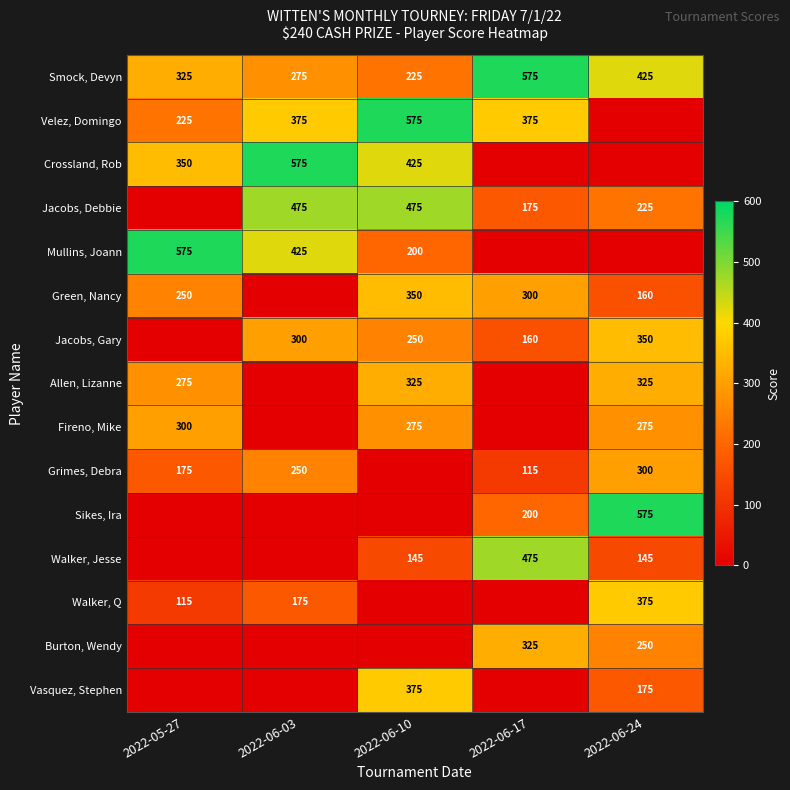

The value of Smock, Devyn at 2022-05-27 is 325. True or false?

True